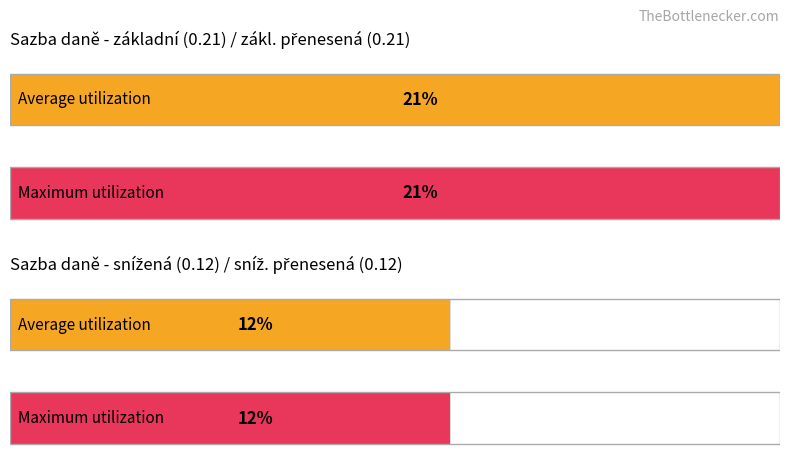

At which category is the sum across all series the highest?

základní